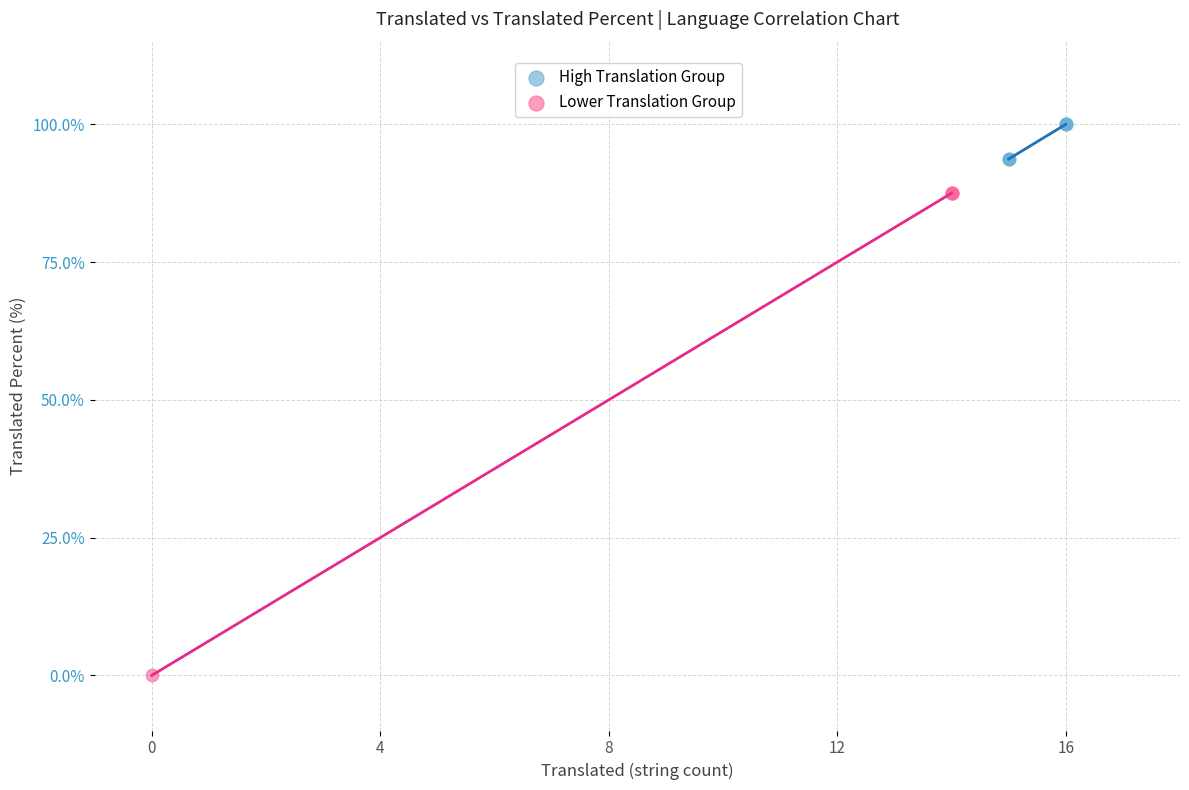

Which series reaches the maximum Y coordinate?

High Translation Group